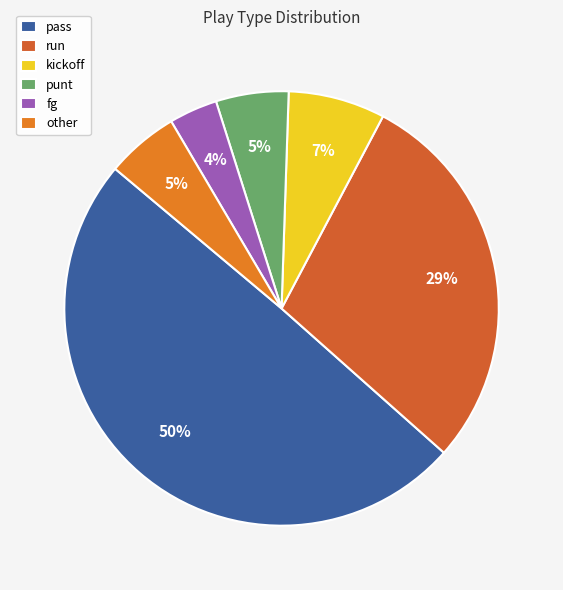

Which category has the biggest portion of the pie?

pass